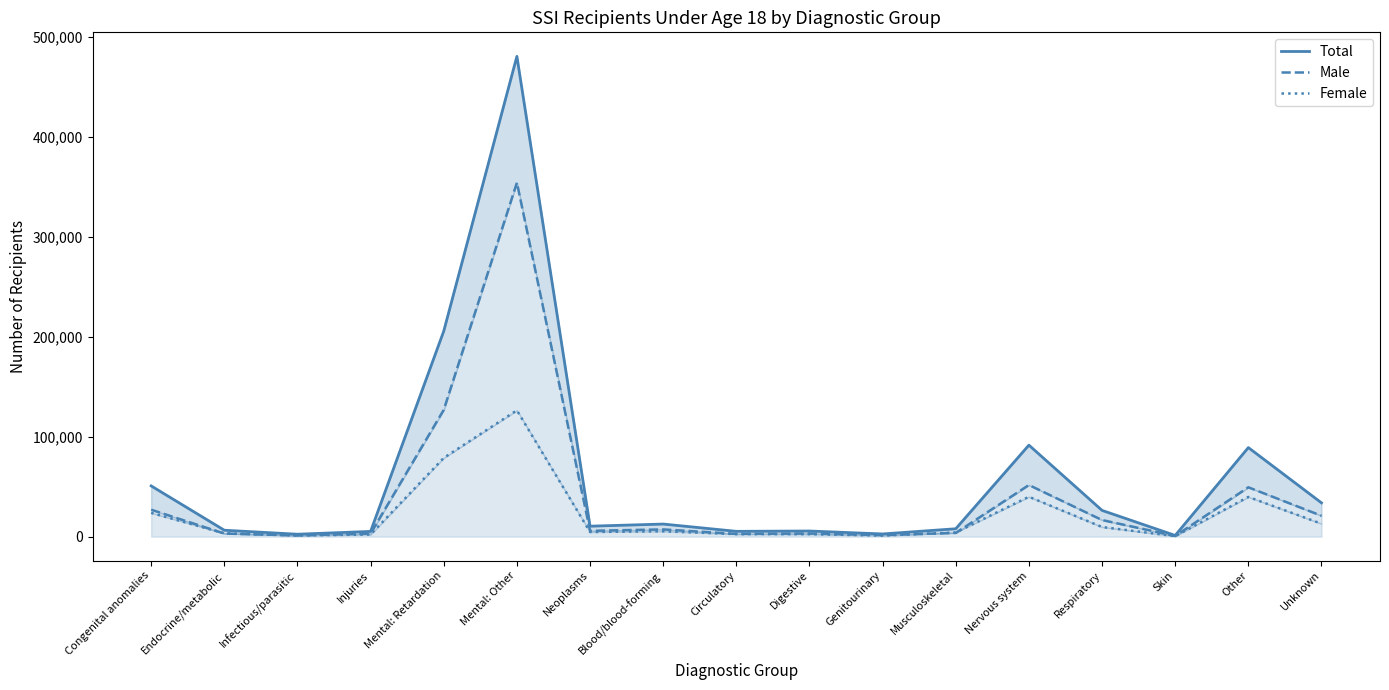

List the labels in order of Male value, smallest first.

Skin, Infectious/parasitic, Genitourinary, Circulatory, Endocrine/metabolic, Injuries, Digestive, Musculoskeletal, Neoplasms, Blood/blood-forming, Respiratory, Unknown, Congenital anomalies, Other, Nervous system, Mental: Retardation, Mental: Other